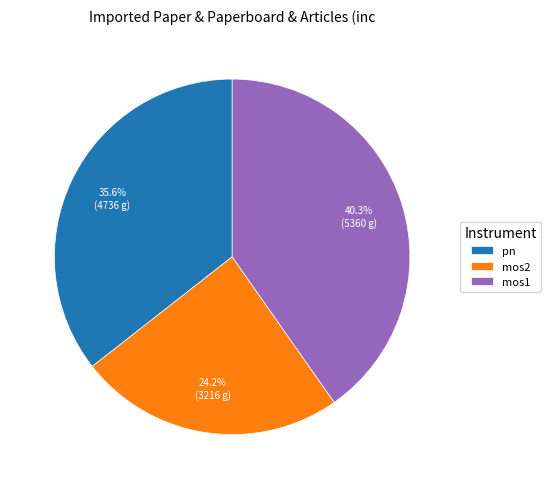

Is there any slice that represents more than half of the pie?

No